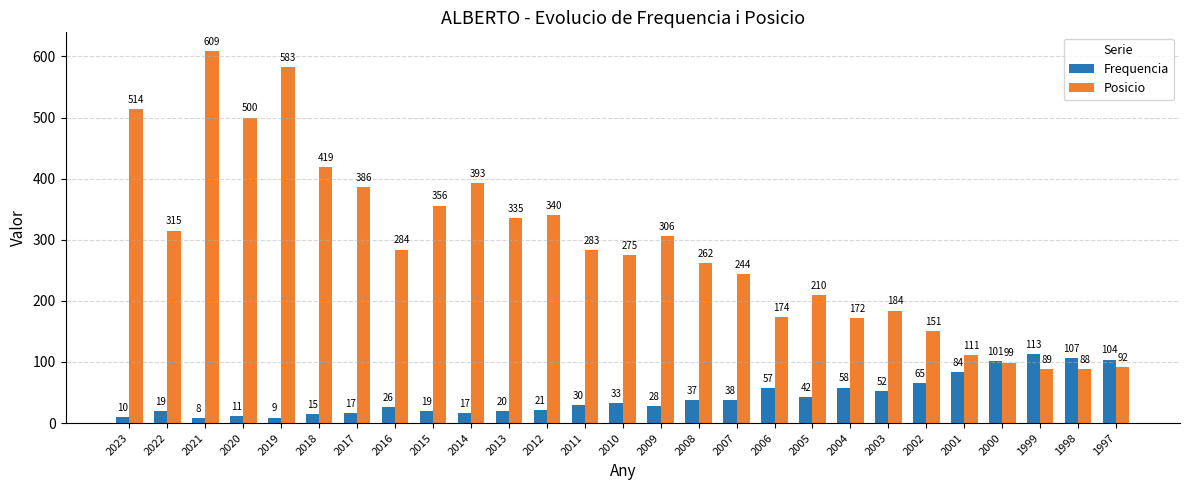

What is the value of the Posicio bar at the 14th from the left?

275